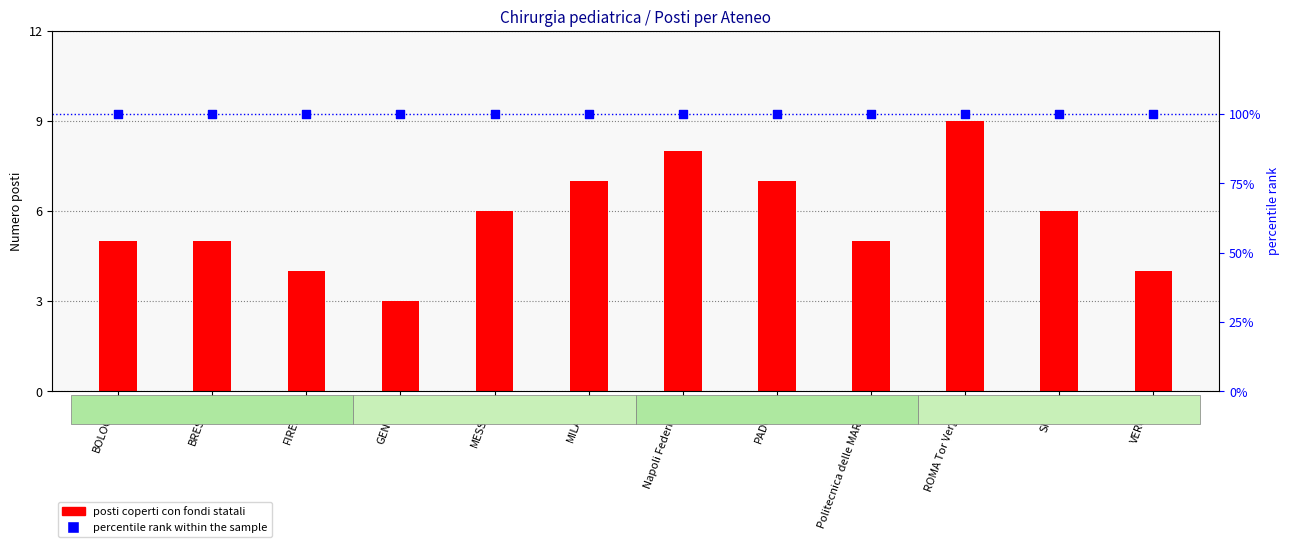

What is the total value across all series at SIENA?

106